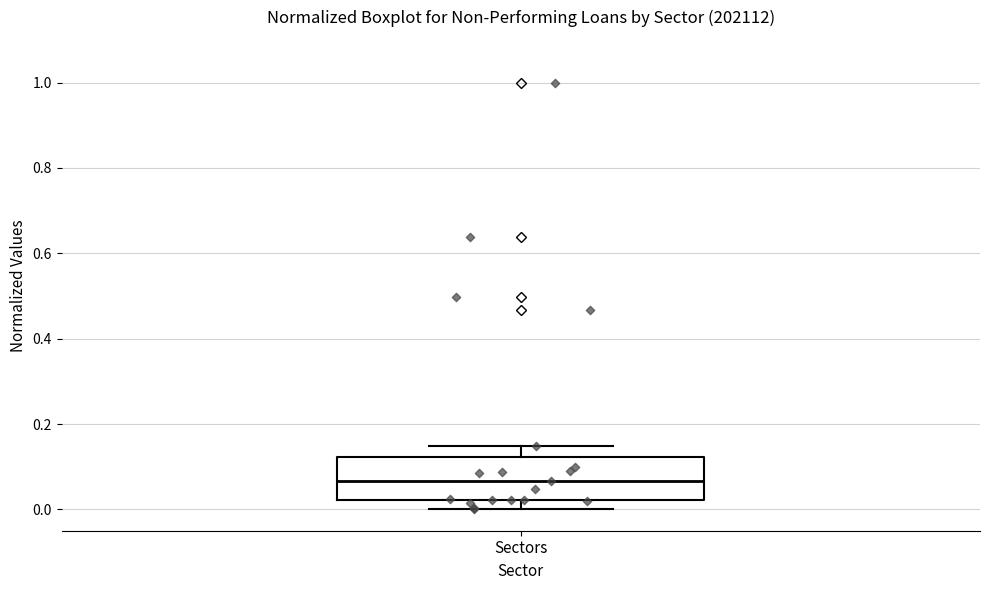

Where does the upper whisker of the box for Sectors end on the y-axis? The values are not printed on the chart, so give them approximately, as read against the axis.

0.14